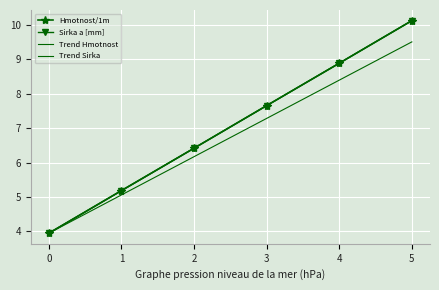

How many lines are shown in the chart?

4